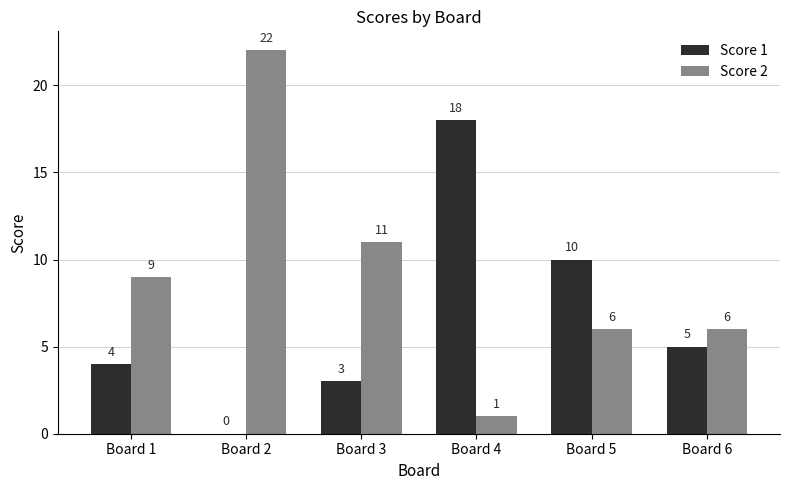

What is the sum of the Score 1 values at Board 1 and Board 6?

9